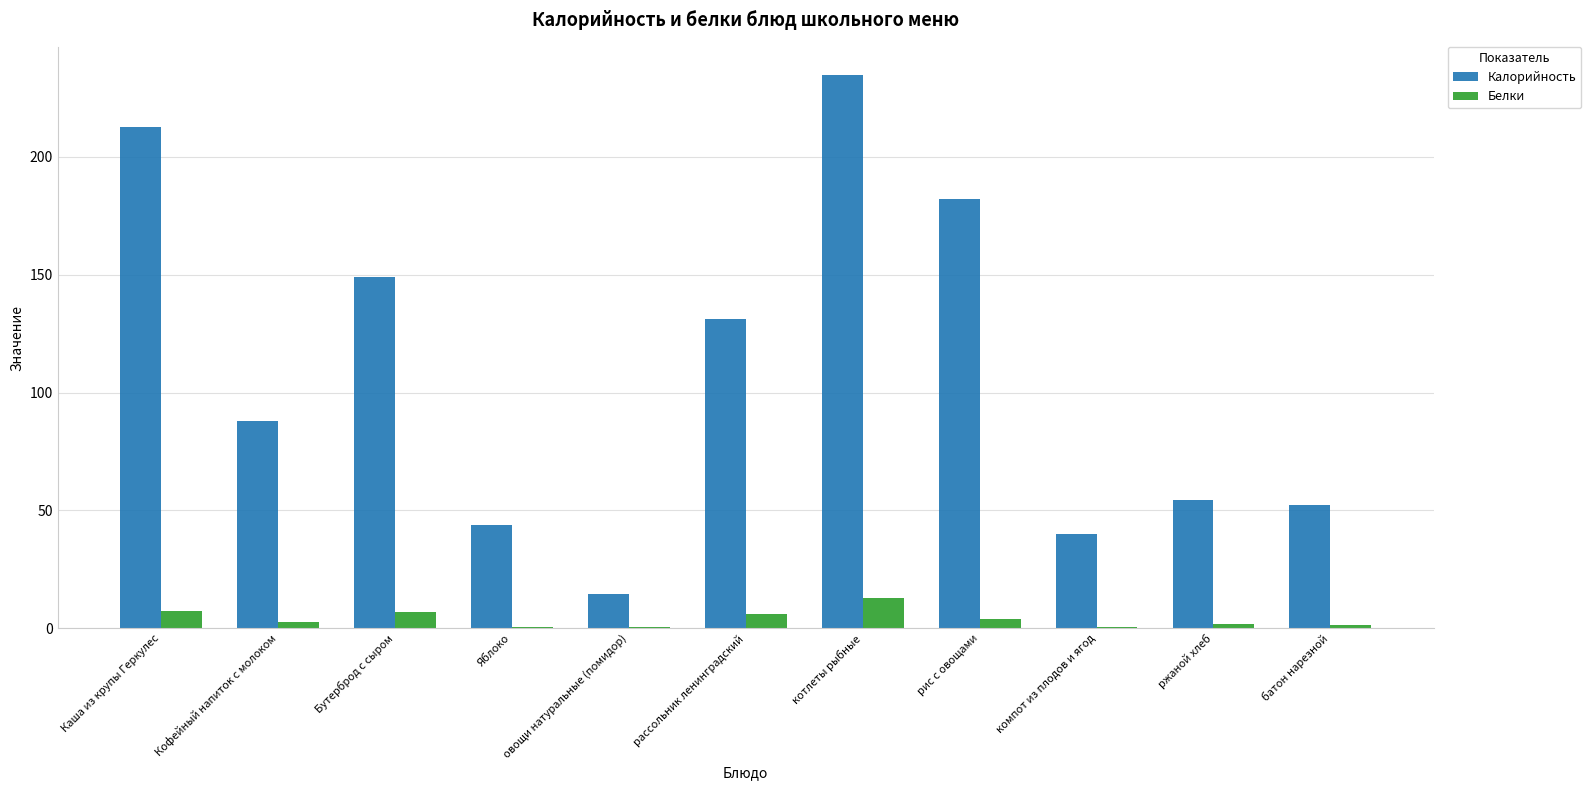

At which label does Белки reach its peak?

котлеты рыбные